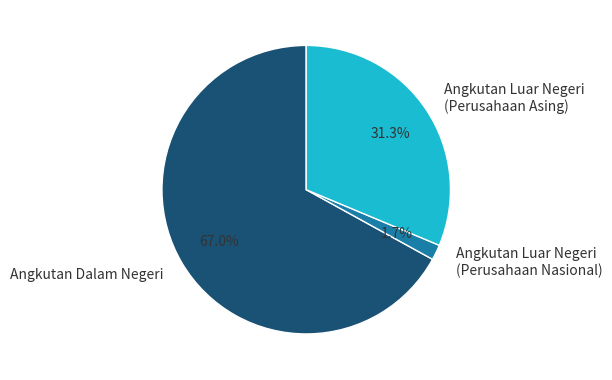

What is the largest slice in the pie chart?

Angkutan Dalam Negeri